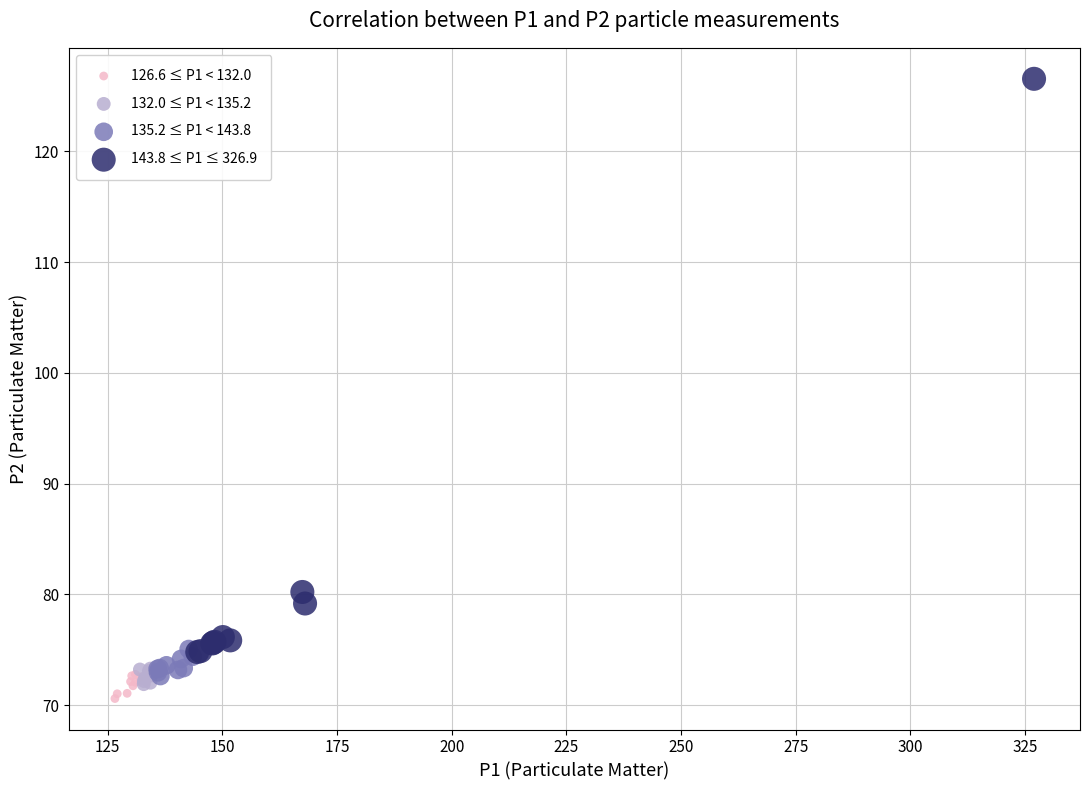

Which series reaches the maximum Y coordinate?

143.8 ≤ P1 ≤ 326.9